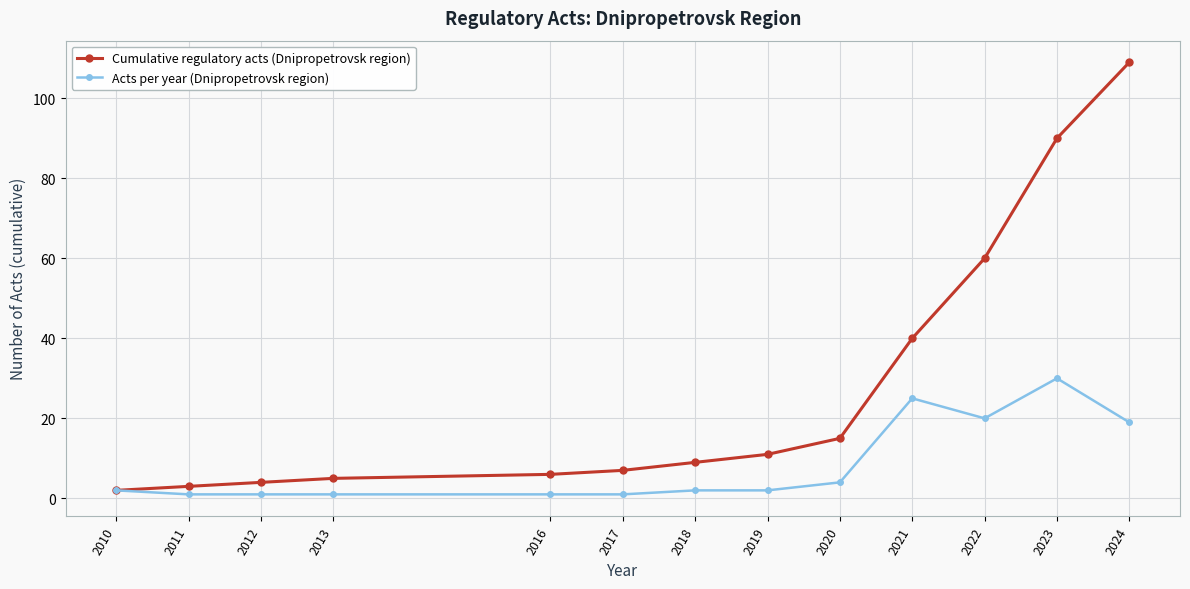

Is the value of Acts per year (Dnipropetrovsk region) at 2017 greater than the value of Cumulative regulatory acts (Dnipropetrovsk region) at 2017?

No